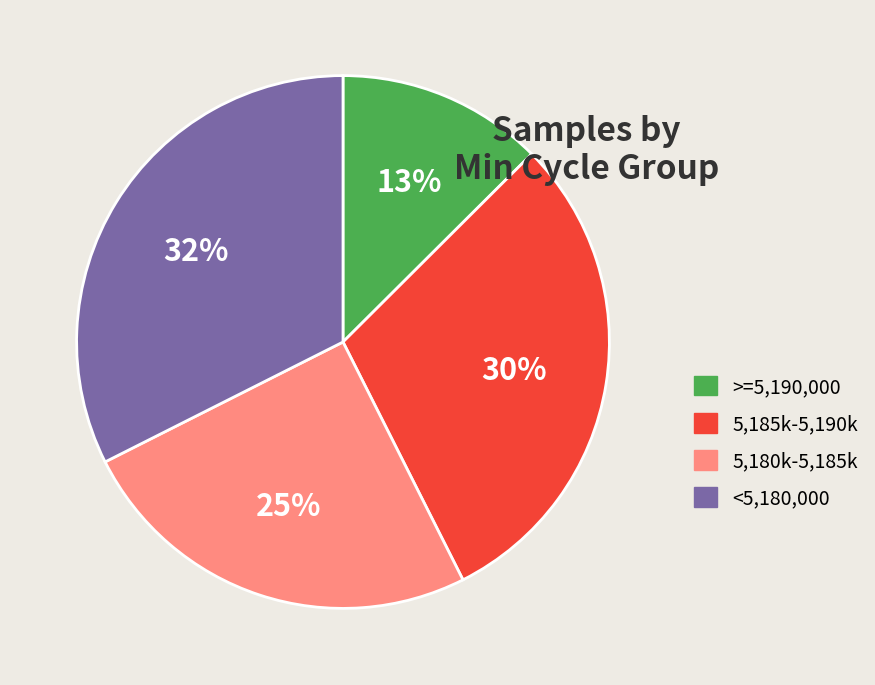

How many slices are in this pie chart?

4